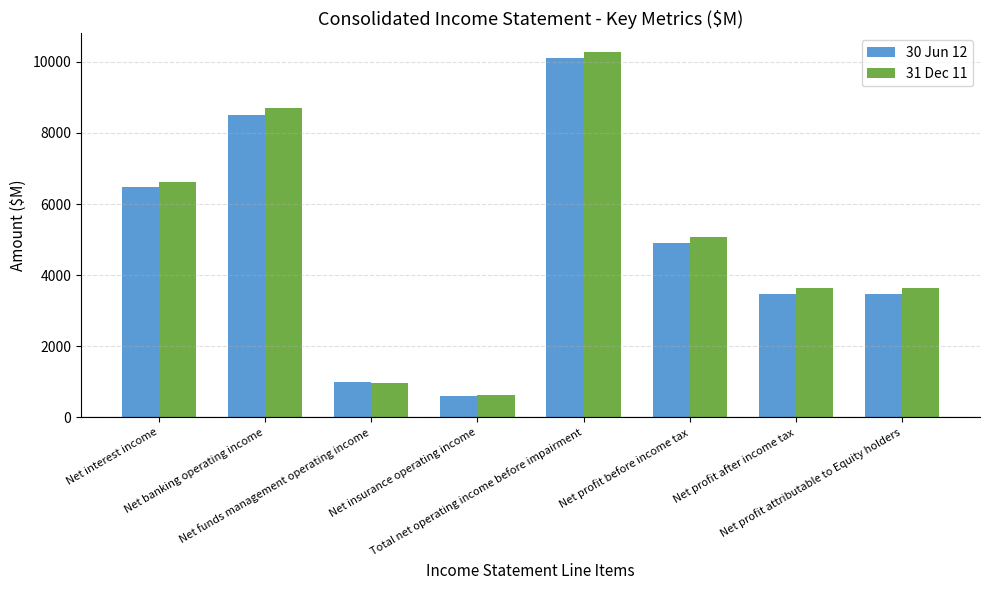

True or false: 31 Dec 11 has a value of 15441 at Net banking operating income.

False